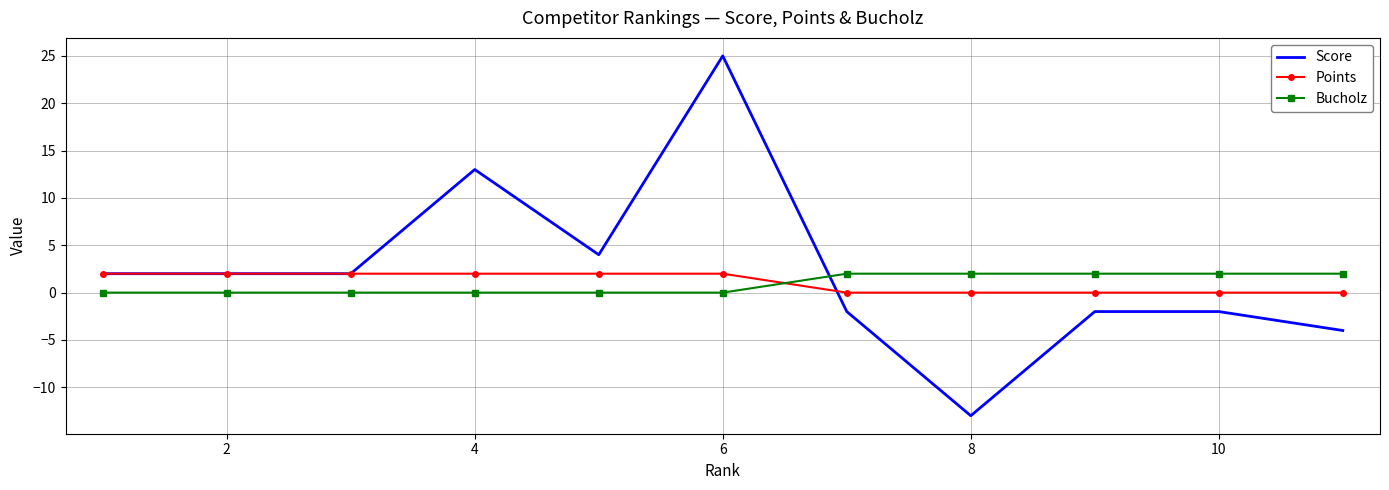

How many intersections are there between Bucholz and Points?

1